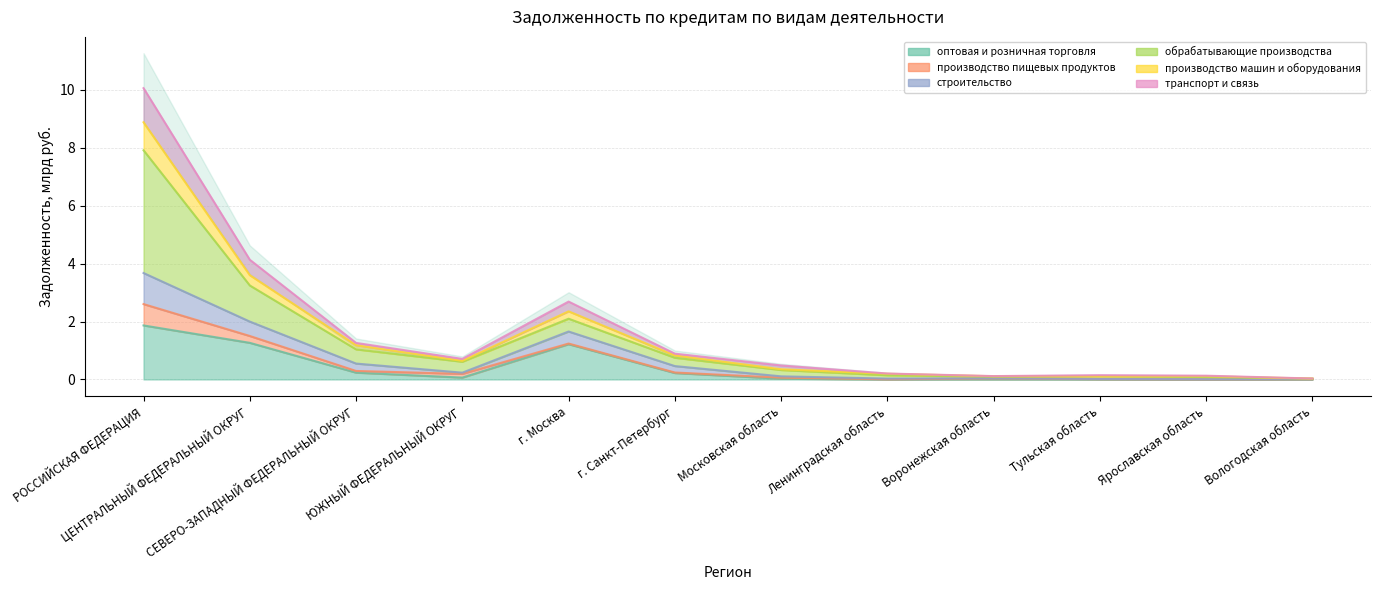

What is the value of the оптовая и розничная торговля point at the 1st from the left?

1.9